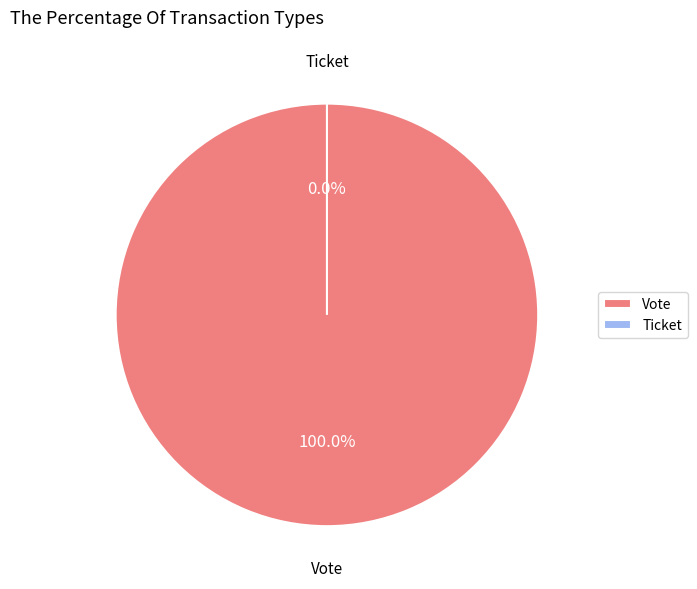

To the nearest percent, what is the difference between the Ticket and Vote slice percentages?

100%